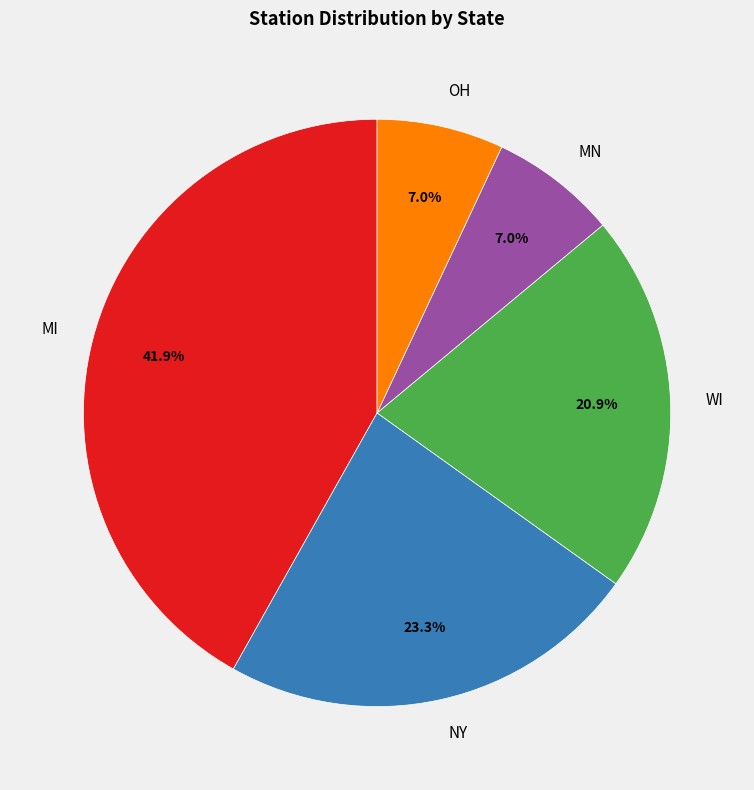

Count the number of slices in the pie.

5